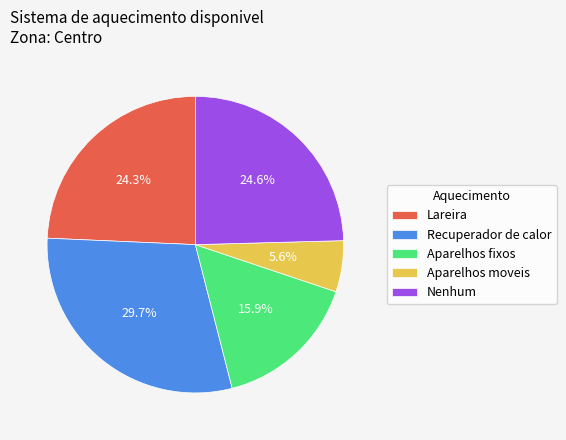

Does any single category account for the majority?

No